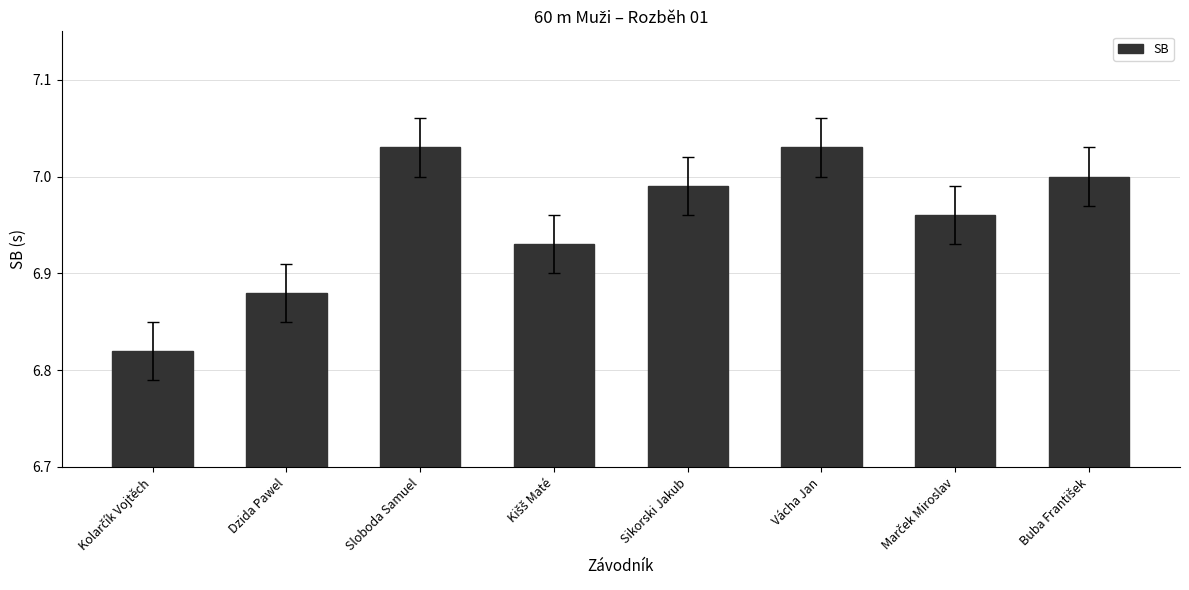

What is the ratio of the value at Vácha Jan to the value at Dzida Pawel?

1.0